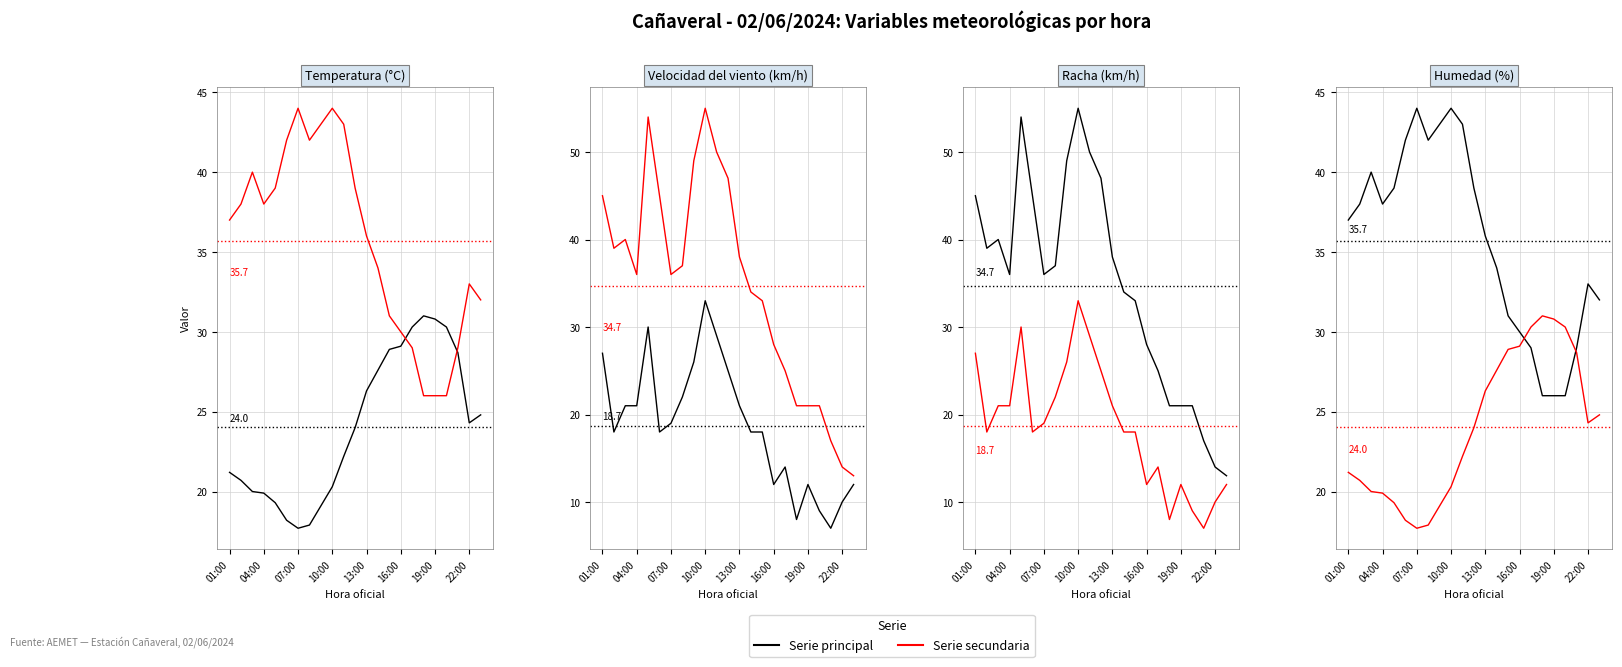

How many categories are shown in the chart?

23